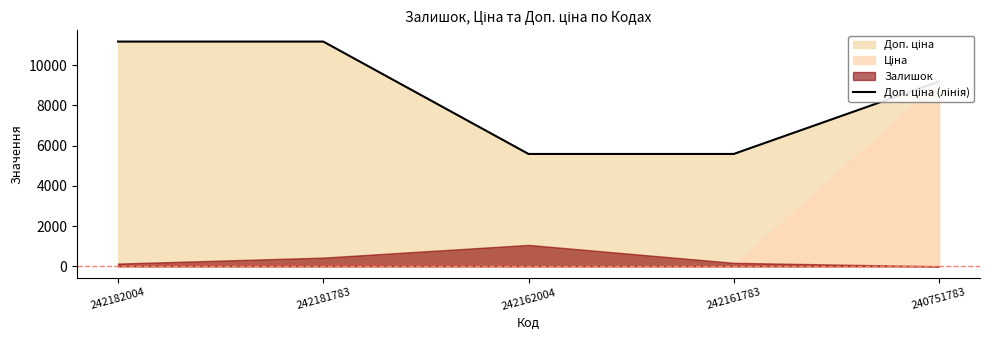

List the labels in order of value, smallest first.

242162004, 242161783, 240751783, 242182004, 242181783